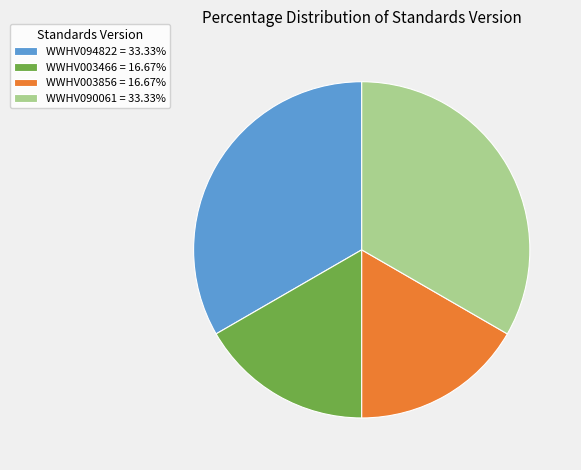

Does WWHV003856 account for over 50% of the chart?

No